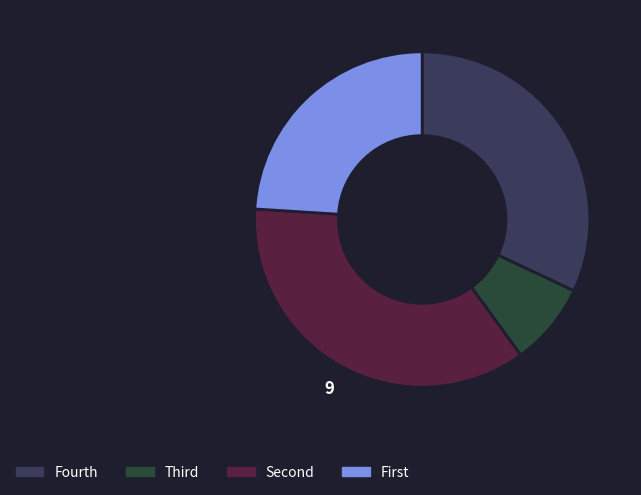

Count the number of slices in the pie.

4